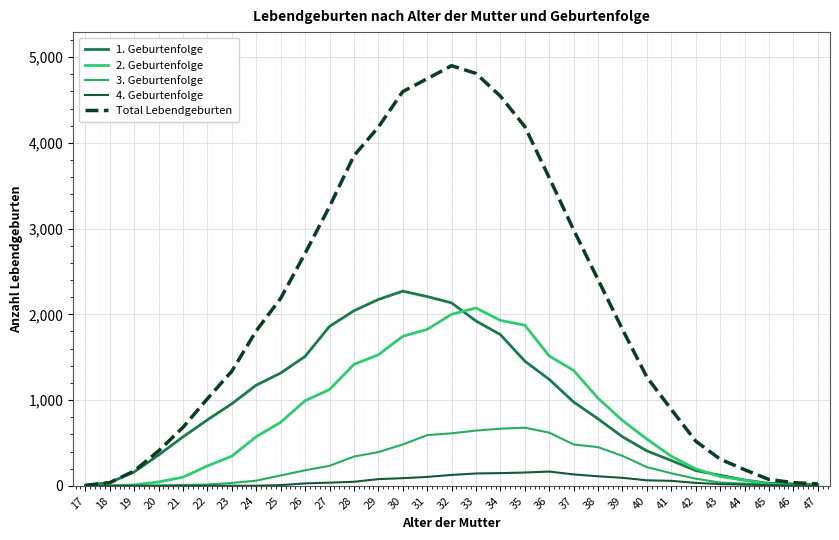

What is the spread (max minus min) of values at 43?

291